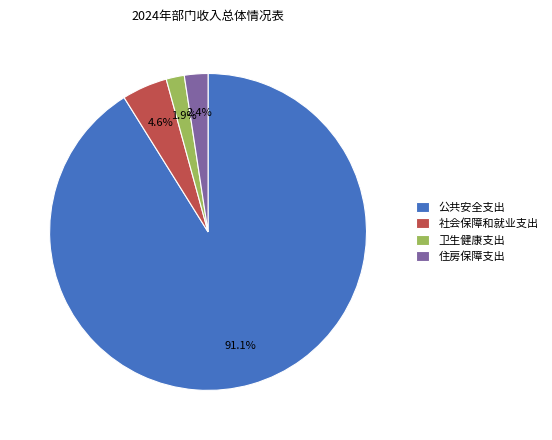

True or false: 公共安全支出 accounts for 86% of the total.

False